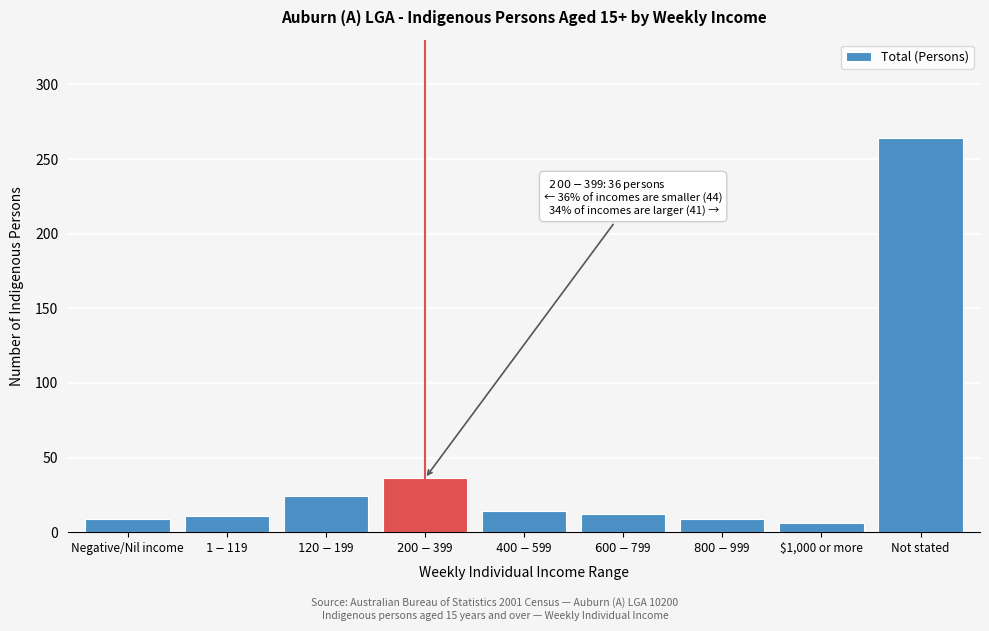

What is the label of the 9th bar from the left?

Not stated